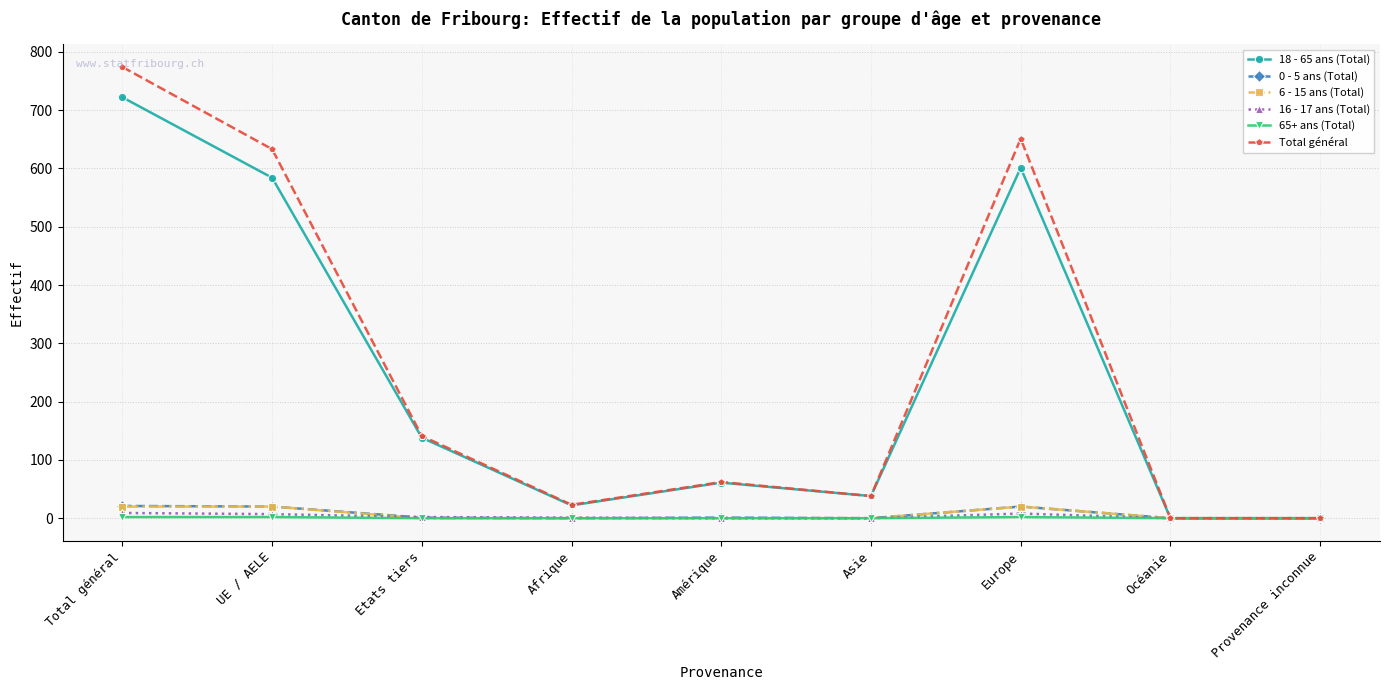

At which label does 16 - 17 ans (Total) first exceed 1?

Total général